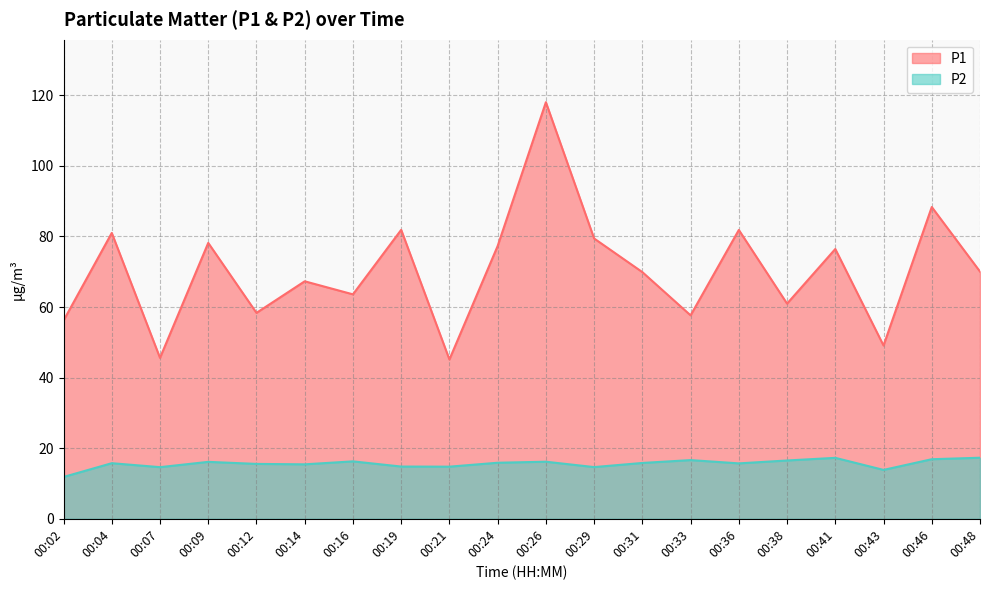

Reading left to right, list all the values displayed in this chart.

P1: 56.2	81.0	45.6	78.2	58.4	67.3	63.6	81.9	45.1	77.3	118.0	79.4	69.9	57.6	81.8	61.0	76.5	49.1	88.3	70.0
P2: 11.8	15.8	14.6	16.1	15.6	15.4	16.3	14.8	14.8	15.9	16.2	14.7	15.8	16.6	15.7	16.5	17.3	13.8	16.9	17.3